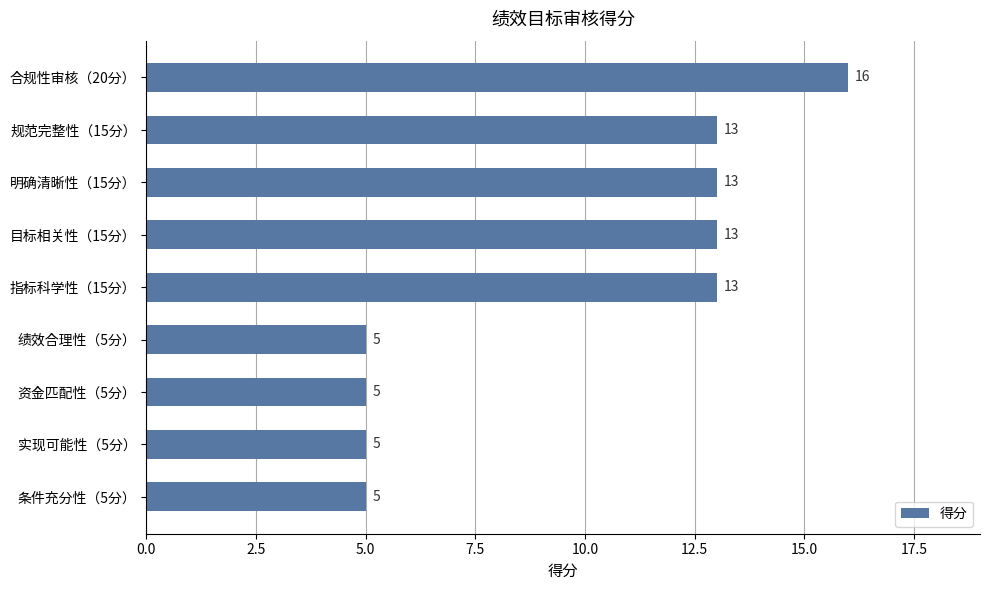

The chart shows a value of 16 at 合规性审核（20分）. True or false?

True